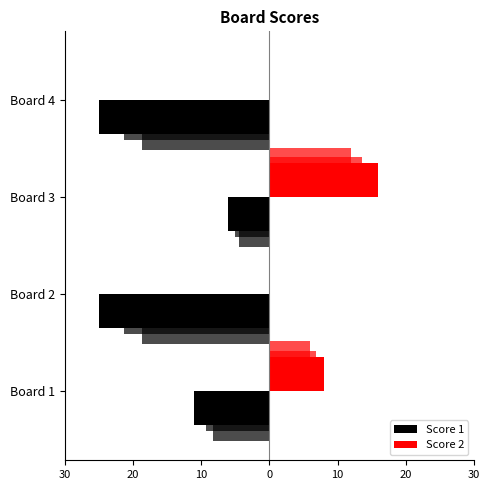

Rank the series by their average value, from highest to lowest.

Score 2, Score 1